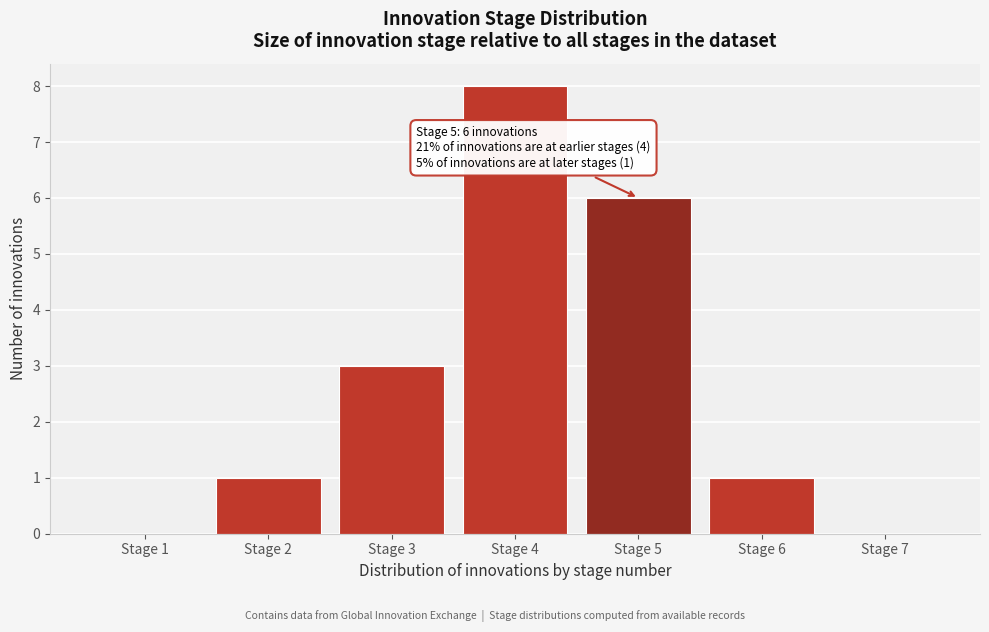

Over which range of the x-axis is the bar tallest?

3.5 to 4.5